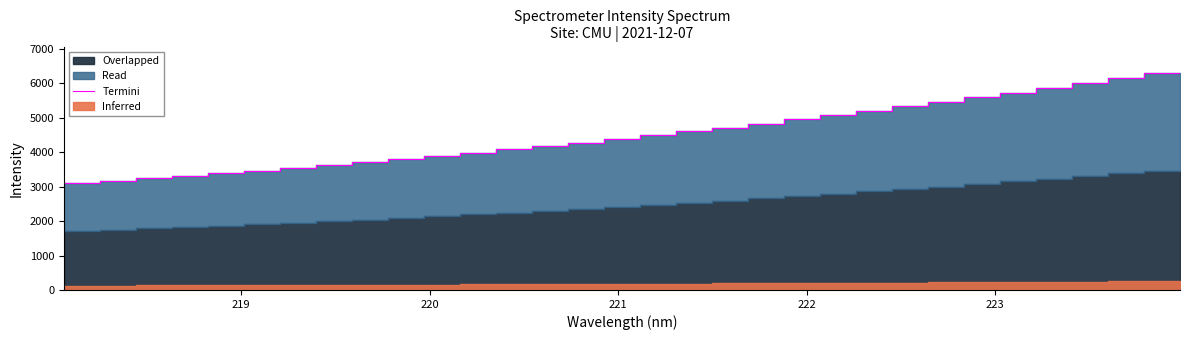

What is the value of the 3rd point from the left?

3177.0